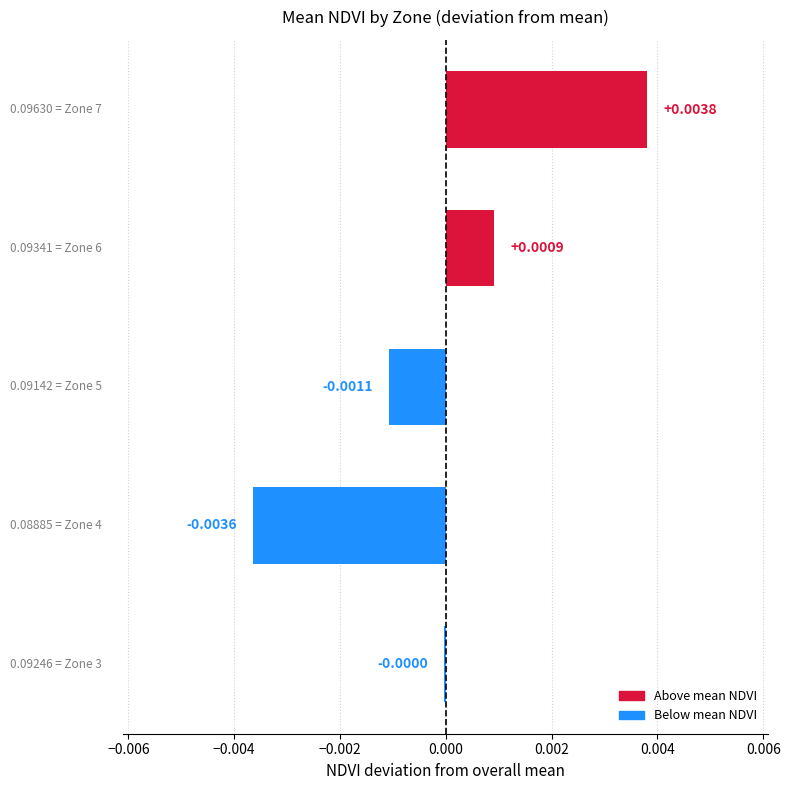

How many data points are above 0?

2